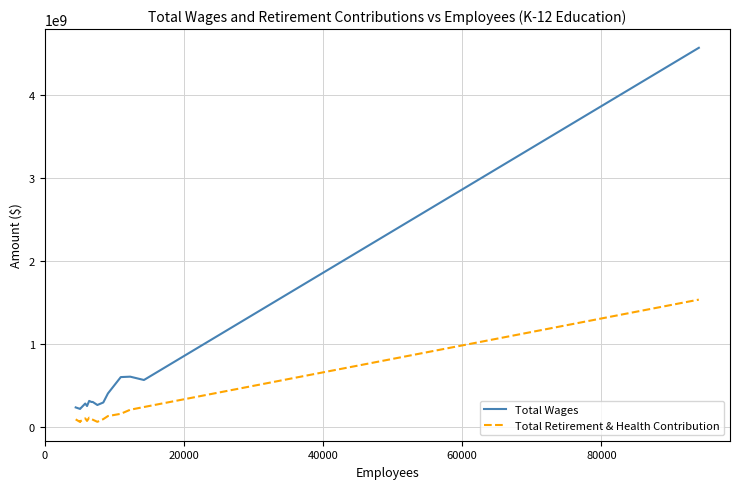

True or false: Total Wages and Total Retirement & Health Contribution intersect in this chart.

False